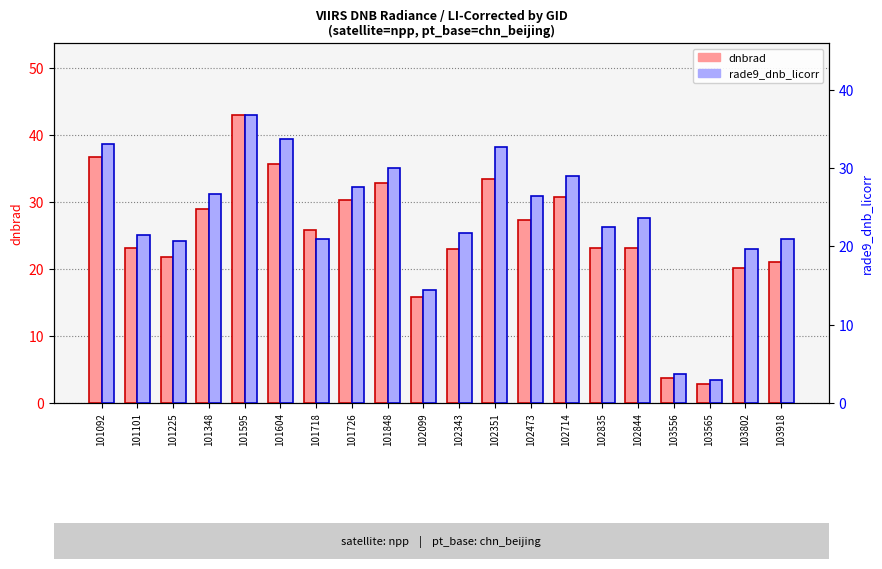

The value of dnbrad at 102099 is 4.7. True or false?

False